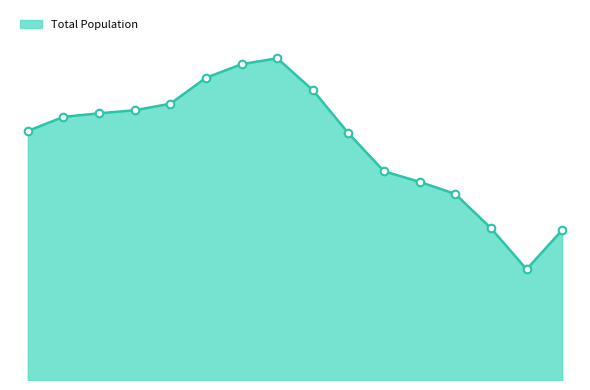

Is this an area chart (filled region under the line)?

Yes